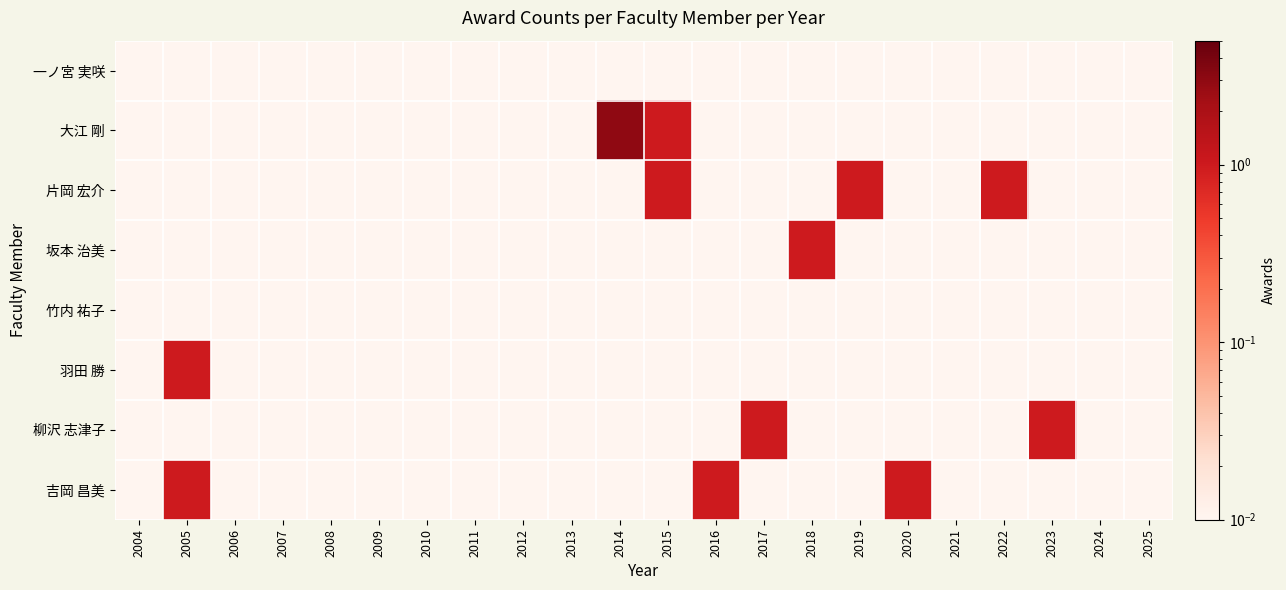

Reading left to right, extract all data points from this chart.

一ノ宮 実咲: 2004=0.0	2005=0.0	2006=0.0	2007=0.0	2008=0.0	2009=0.0	2010=0.0	2011=0.0	2012=0.0	2013=0.0	2014=0.0	2015=0.0	2016=0.0	2017=0.0	2018=0.0	2019=0.0	2020=0.0	2021=0.0	2022=0.0	2023=0.0	2024=0.0	2025=0.0
大江 剛: 2004=0.0	2005=0.0	2006=0.0	2007=0.0	2008=0.0	2009=0.0	2010=0.0	2011=0.0	2012=0.0	2013=0.0	2014=3.0	2015=1.0	2016=0.0	2017=0.0	2018=0.0	2019=0.0	2020=0.0	2021=0.0	2022=0.0	2023=0.0	2024=0.0	2025=0.0
片岡 宏介: 2004=0.0	2005=0.0	2006=0.0	2007=0.0	2008=0.0	2009=0.0	2010=0.0	2011=0.0	2012=0.0	2013=0.0	2014=0.0	2015=1.0	2016=0.0	2017=0.0	2018=0.0	2019=1.0	2020=0.0	2021=0.0	2022=1.0	2023=0.0	2024=0.0	2025=0.0
坂本 治美: 2004=0.0	2005=0.0	2006=0.0	2007=0.0	2008=0.0	2009=0.0	2010=0.0	2011=0.0	2012=0.0	2013=0.0	2014=0.0	2015=0.0	2016=0.0	2017=0.0	2018=1.0	2019=0.0	2020=0.0	2021=0.0	2022=0.0	2023=0.0	2024=0.0	2025=0.0
竹内 祐子: 2004=0.0	2005=0.0	2006=0.0	2007=0.0	2008=0.0	2009=0.0	2010=0.0	2011=0.0	2012=0.0	2013=0.0	2014=0.0	2015=0.0	2016=0.0	2017=0.0	2018=0.0	2019=0.0	2020=0.0	2021=0.0	2022=0.0	2023=0.0	2024=0.0	2025=0.0
羽田 勝: 2004=0.0	2005=1.0	2006=0.0	2007=0.0	2008=0.0	2009=0.0	2010=0.0	2011=0.0	2012=0.0	2013=0.0	2014=0.0	2015=0.0	2016=0.0	2017=0.0	2018=0.0	2019=0.0	2020=0.0	2021=0.0	2022=0.0	2023=0.0	2024=0.0	2025=0.0
柳沢 志津子: 2004=0.0	2005=0.0	2006=0.0	2007=0.0	2008=0.0	2009=0.0	2010=0.0	2011=0.0	2012=0.0	2013=0.0	2014=0.0	2015=0.0	2016=0.0	2017=1.0	2018=0.0	2019=0.0	2020=0.0	2021=0.0	2022=0.0	2023=1.0	2024=0.0	2025=0.0
吉岡 昌美: 2004=0.0	2005=1.0	2006=0.0	2007=0.0	2008=0.0	2009=0.0	2010=0.0	2011=0.0	2012=0.0	2013=0.0	2014=0.0	2015=0.0	2016=1.0	2017=0.0	2018=0.0	2019=0.0	2020=1.0	2021=0.0	2022=0.0	2023=0.0	2024=0.0	2025=0.0